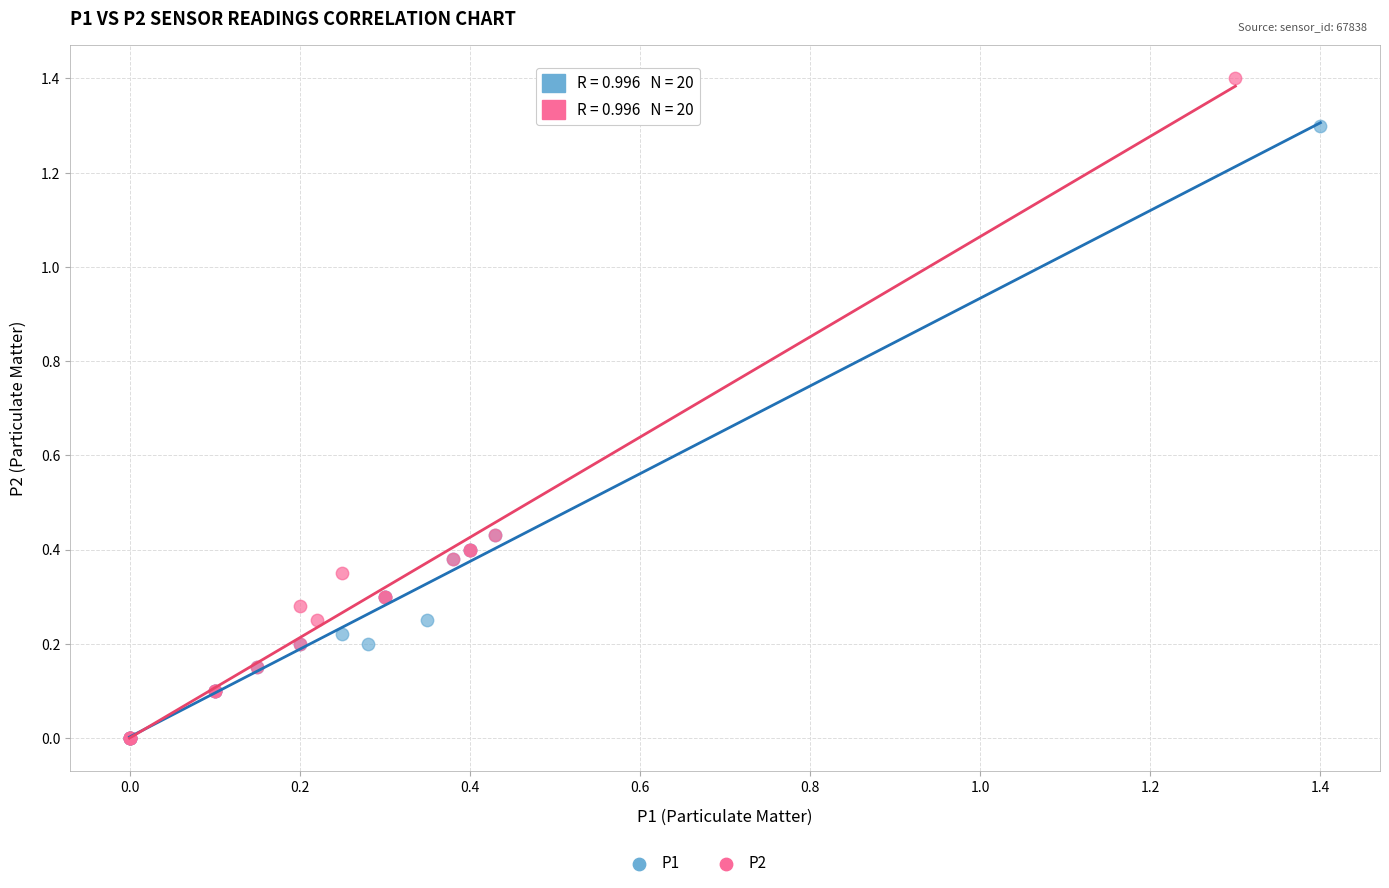

Which series contains the highest Y value?

P2